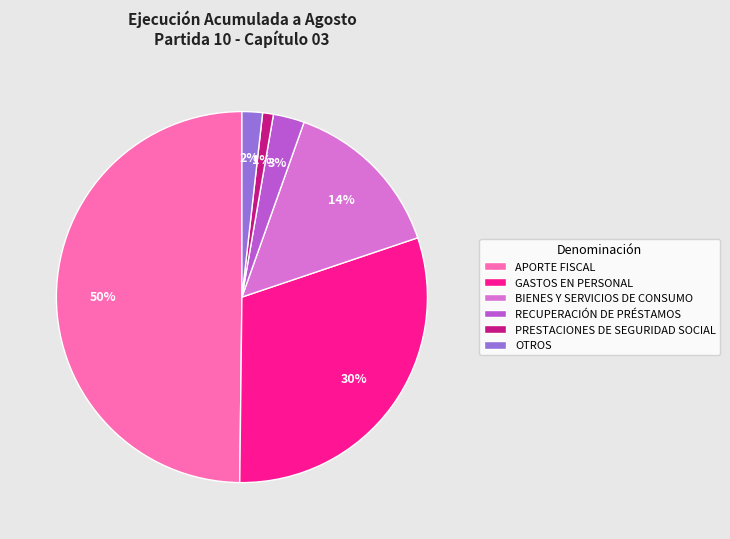

To the nearest percent, what is the difference between the largest and smallest slice percentages?

49%